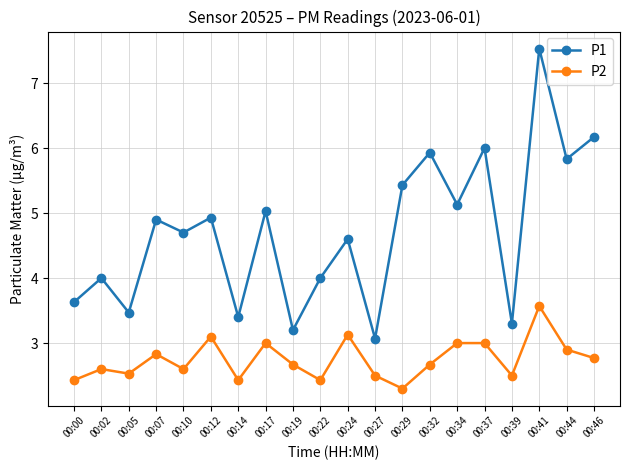

Does the chart display data point markers on the line(s)?

Yes